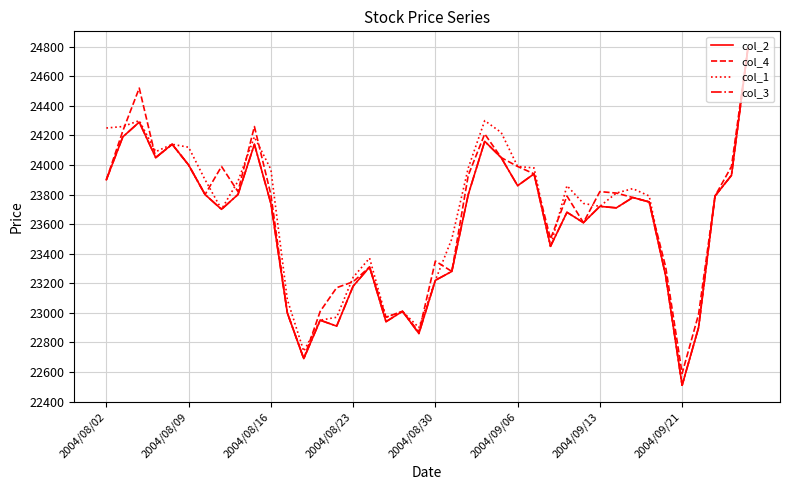

At which label does col_4 first exceed 23800?

2004/08/02